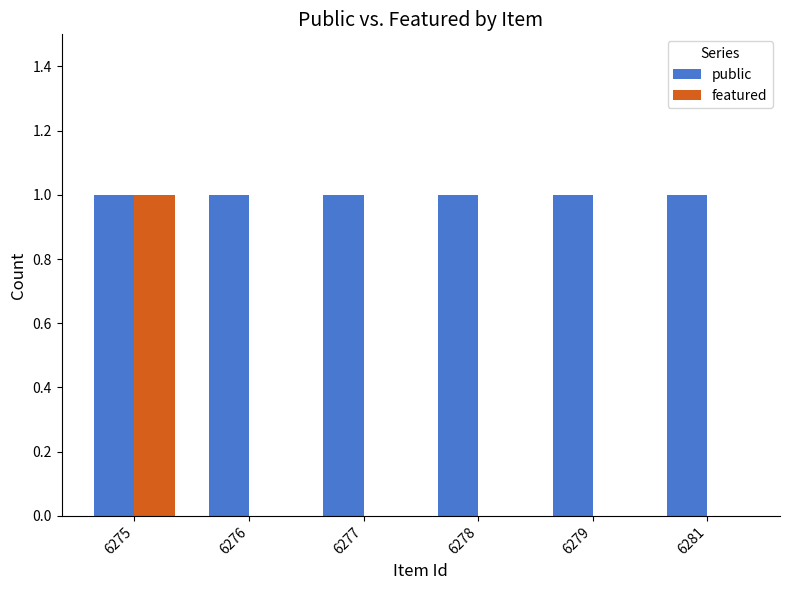

Reading right to left, what are all the values shown in this chart?

public: 6281=1	6279=1	6278=1	6277=1	6276=1	6275=1
featured: 6281=0	6279=0	6278=0	6277=0	6276=0	6275=1